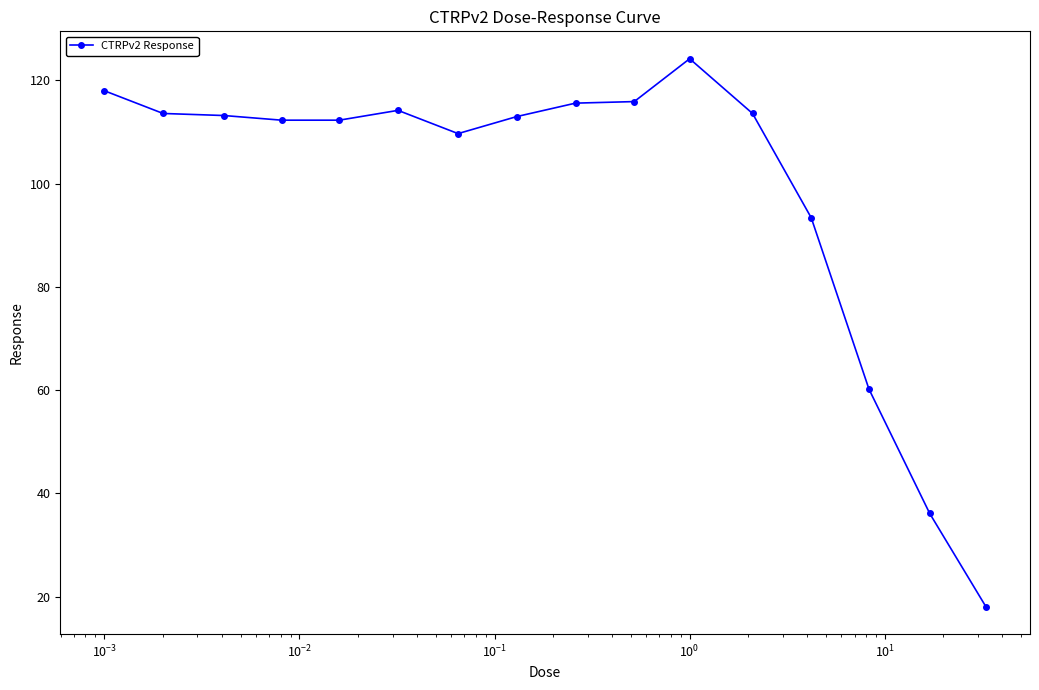

What is the minimum value shown in the chart?

18.1